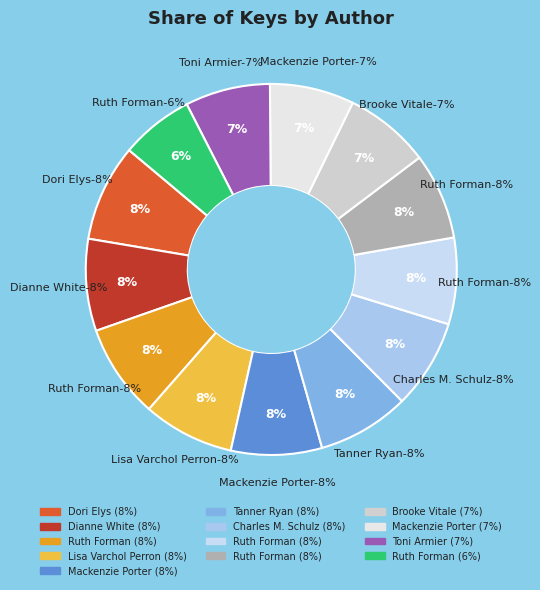

The Ruth Forman (Bloom) slice represents 1% of the pie. True or false?

False